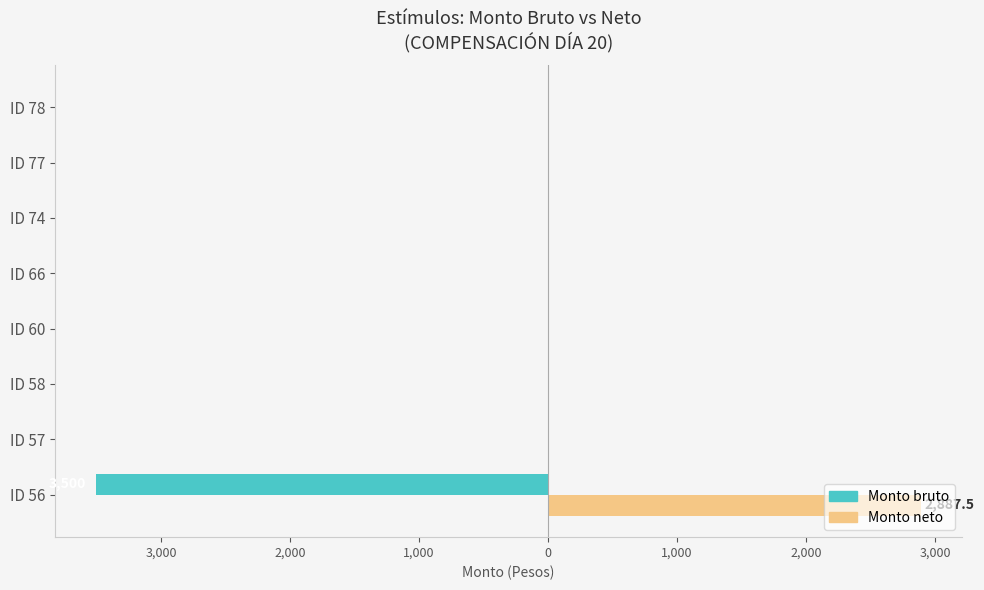

What is the difference between the maximum and minimum values in the Monto bruto series?

3500.0